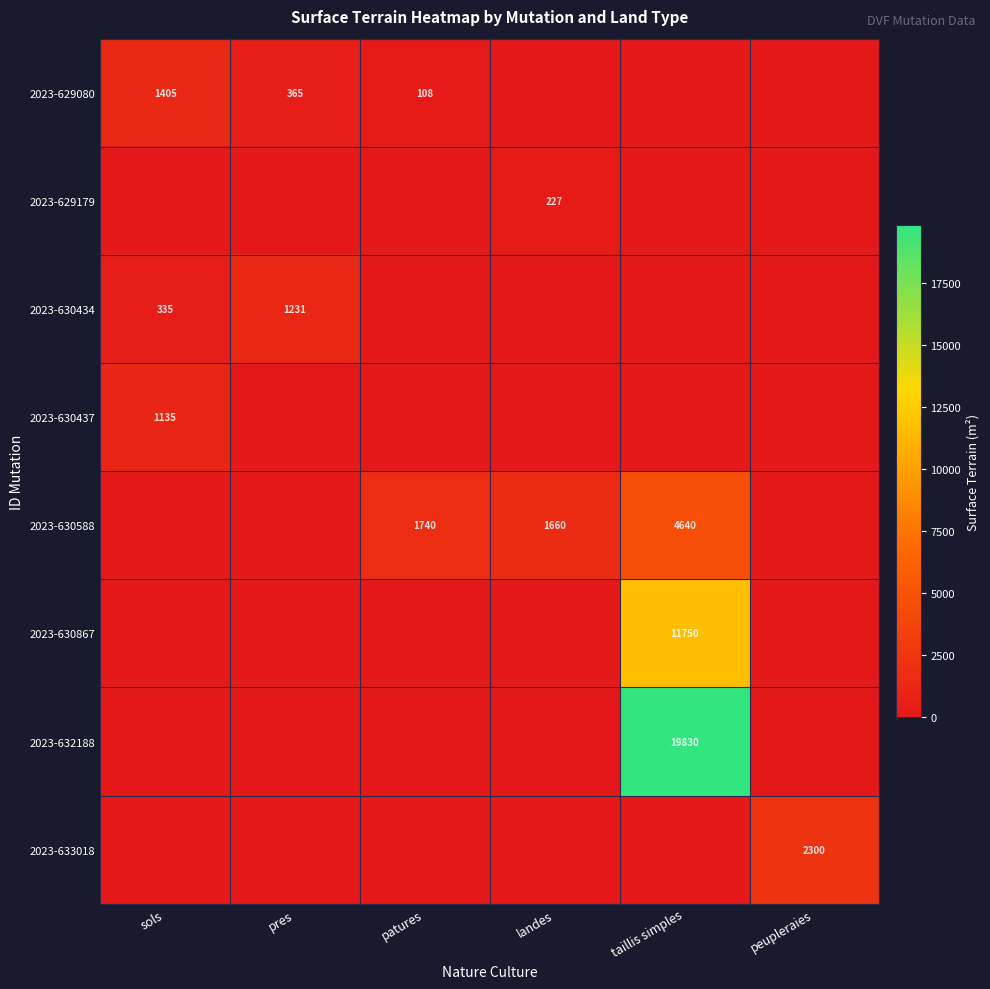

The value of 2023-630434 at pres is 1231. True or false?

True